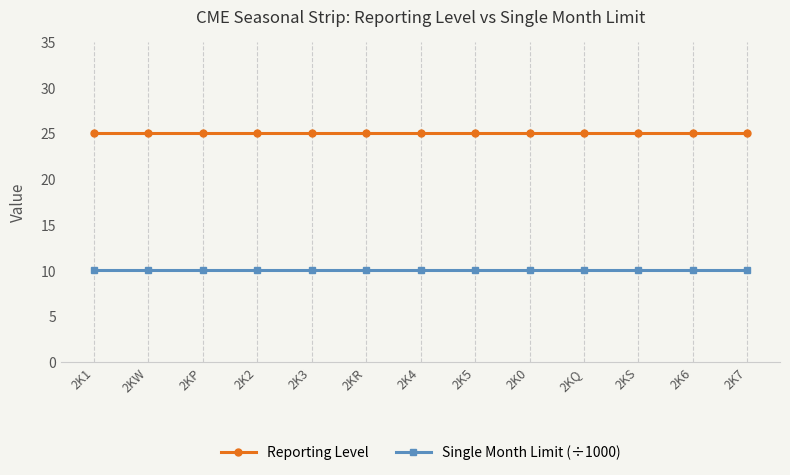

What is the value of the Reporting Level point at the 9th from the left?

25